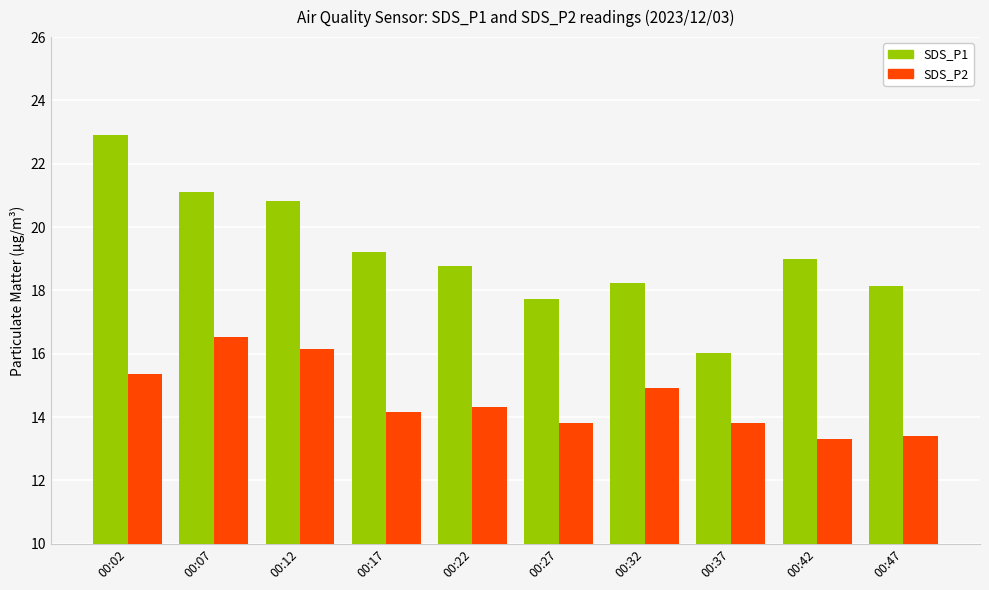

At which category does the chart reach its peak across all series?

00:02